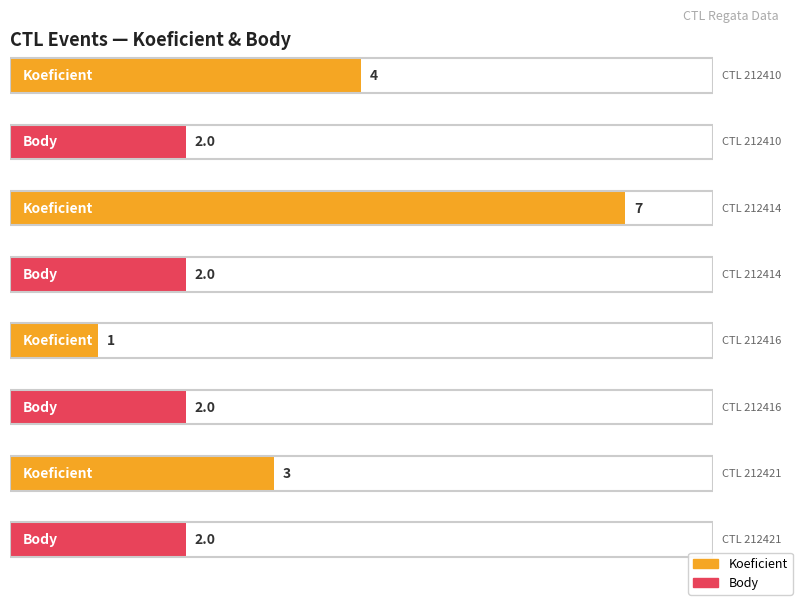

Reading right to left, what are all the values shown in this chart?

Koeficient: 3	1	7	4
Body: 2	2	2	2